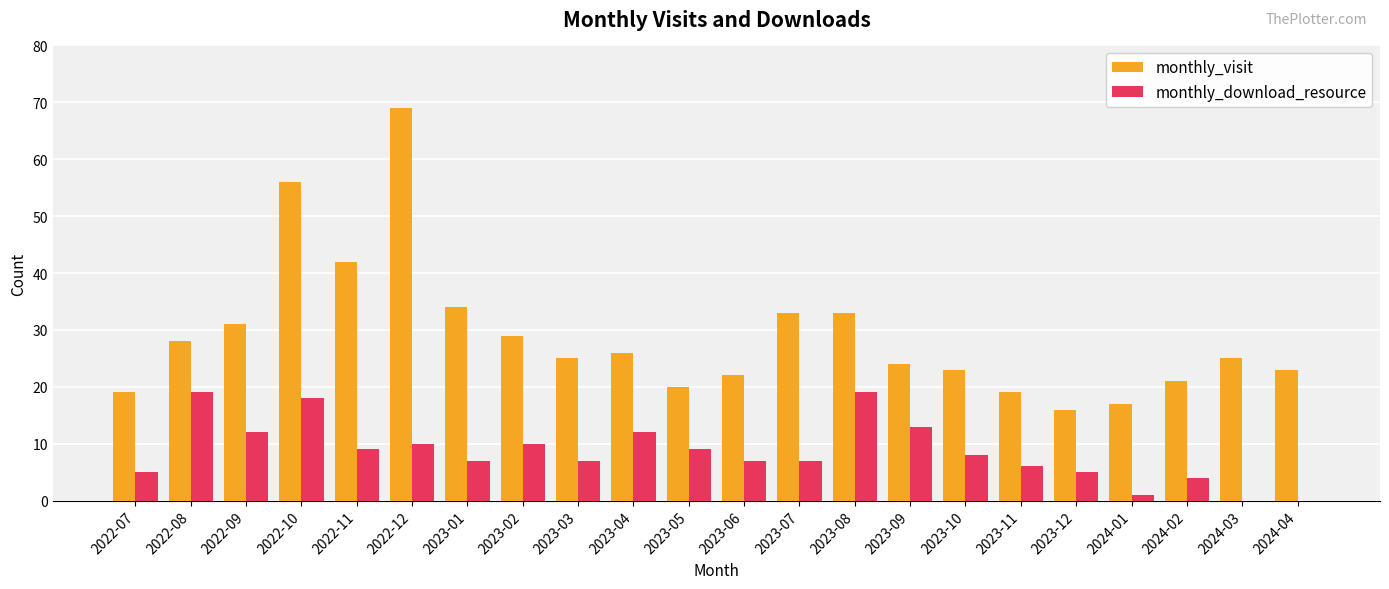

Between 2022-12 and 2023-01, which series saw the biggest shift?

monthly_visit